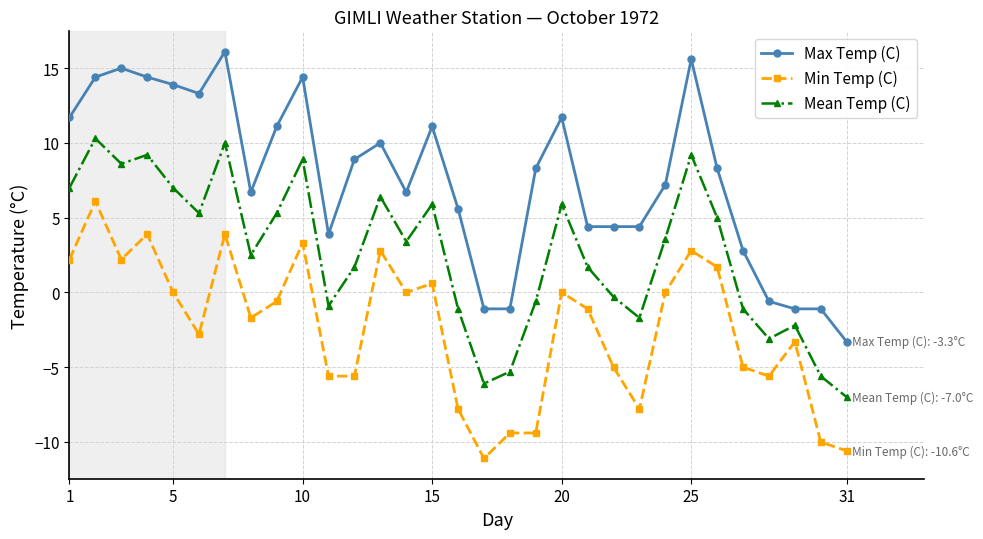

List the series in order of their peak value, lowest first.

Min Temp (C), Mean Temp (C), Max Temp (C)